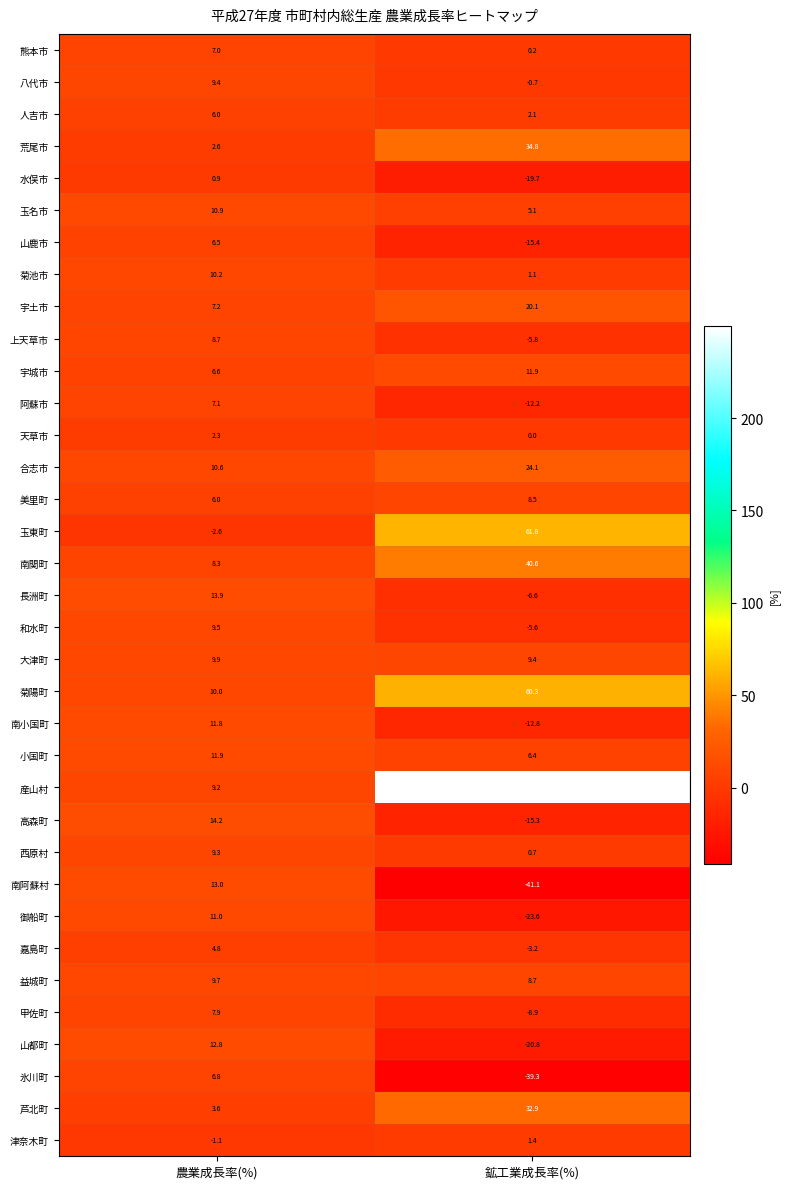

What is the maximum value shown in the chart?

249.6